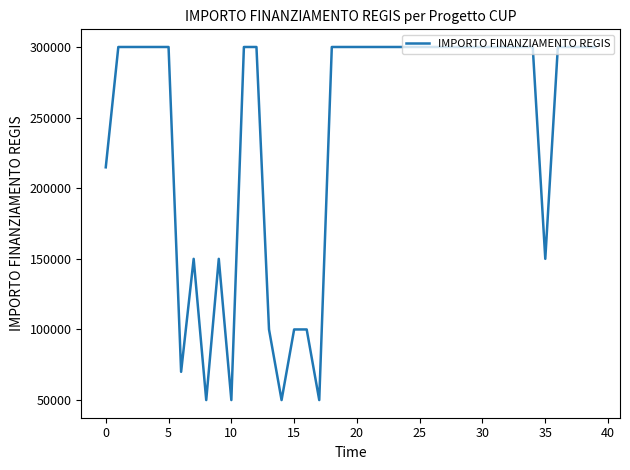

What is the greatest value displayed?

300000